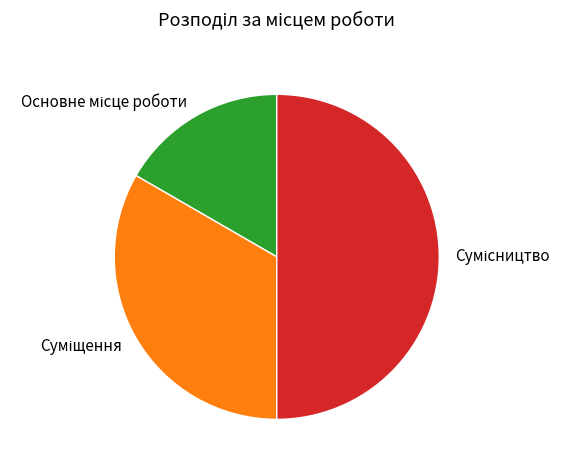

What is the total percentage of Суміщення and Основне місце роботи?

50.0%